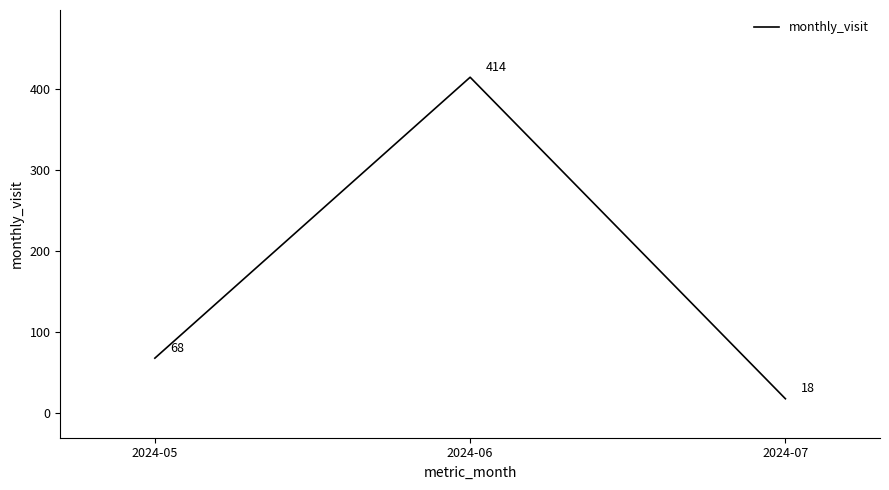

What is the change in value from 2024-05 to 2024-07?

-50